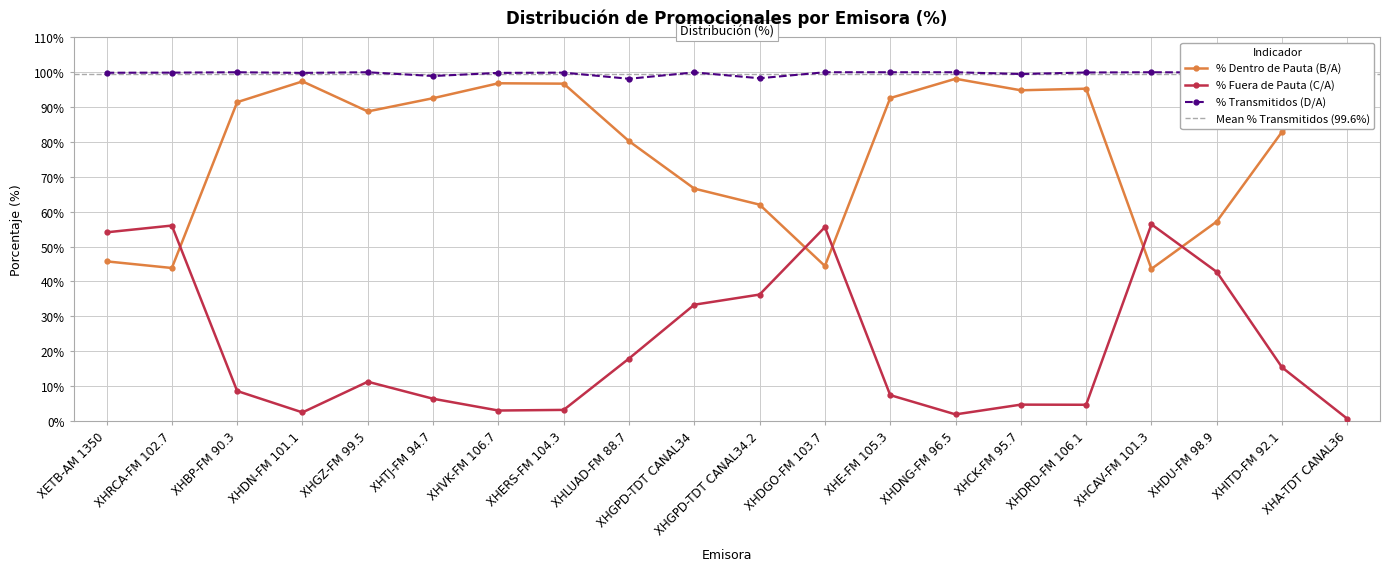

What position from the right is XHGPD-TDT CANAL34.2?

10